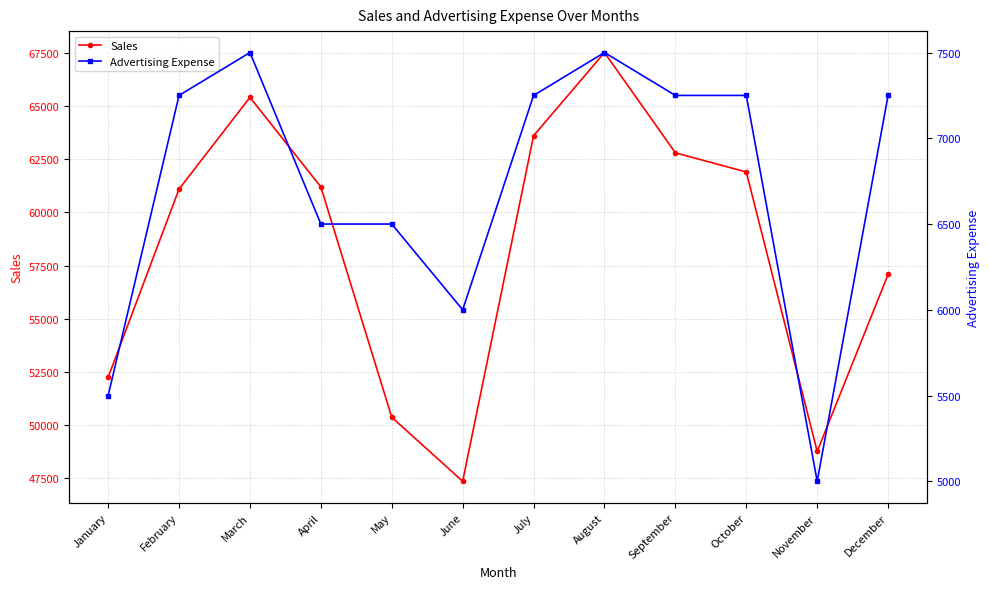

Count the number of data series in this chart.

2